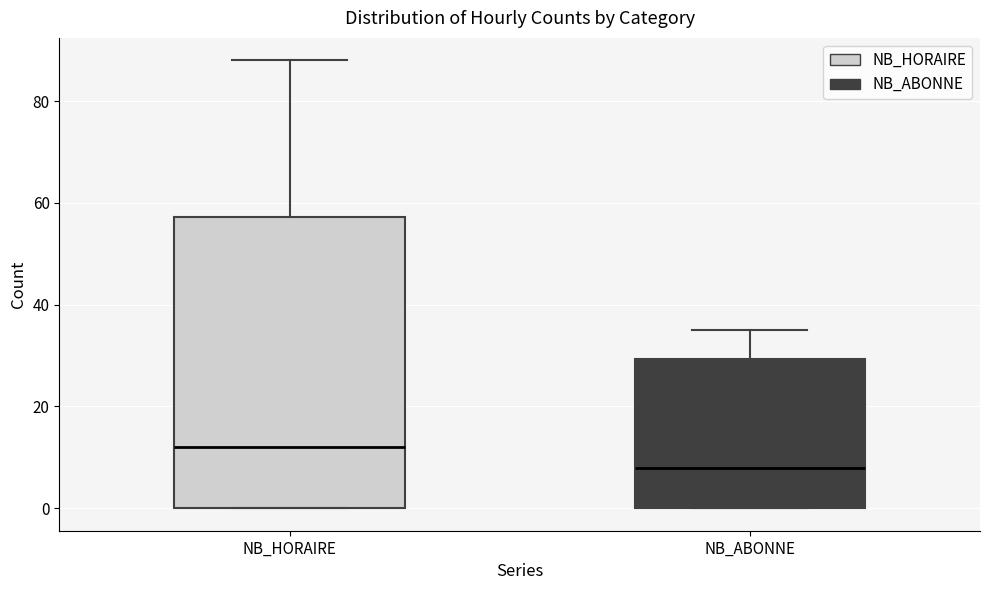

Reading left to right, transcribe this box plot: for each box, give where its median line is, the range the box spans, and where its two whiskers end, as read against the y-axis. The values are not printed on the chart, so give them approximately, as read against the axis.

NB_HORAIRE: median 12, box 0 to 58, whiskers 0 to 88
NB_ABONNE: median 8, box 0 to 30, whiskers 0 to 36